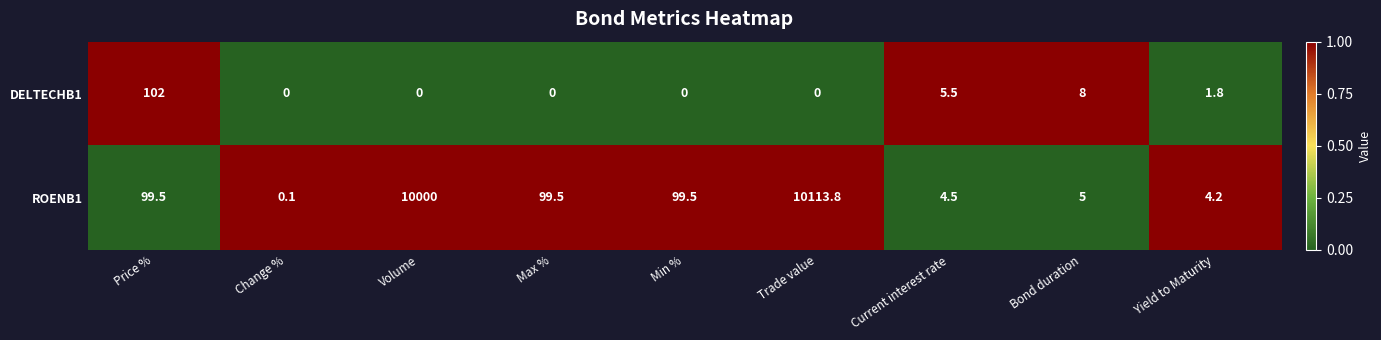

What is the total value across all series at Volume?

10000.0